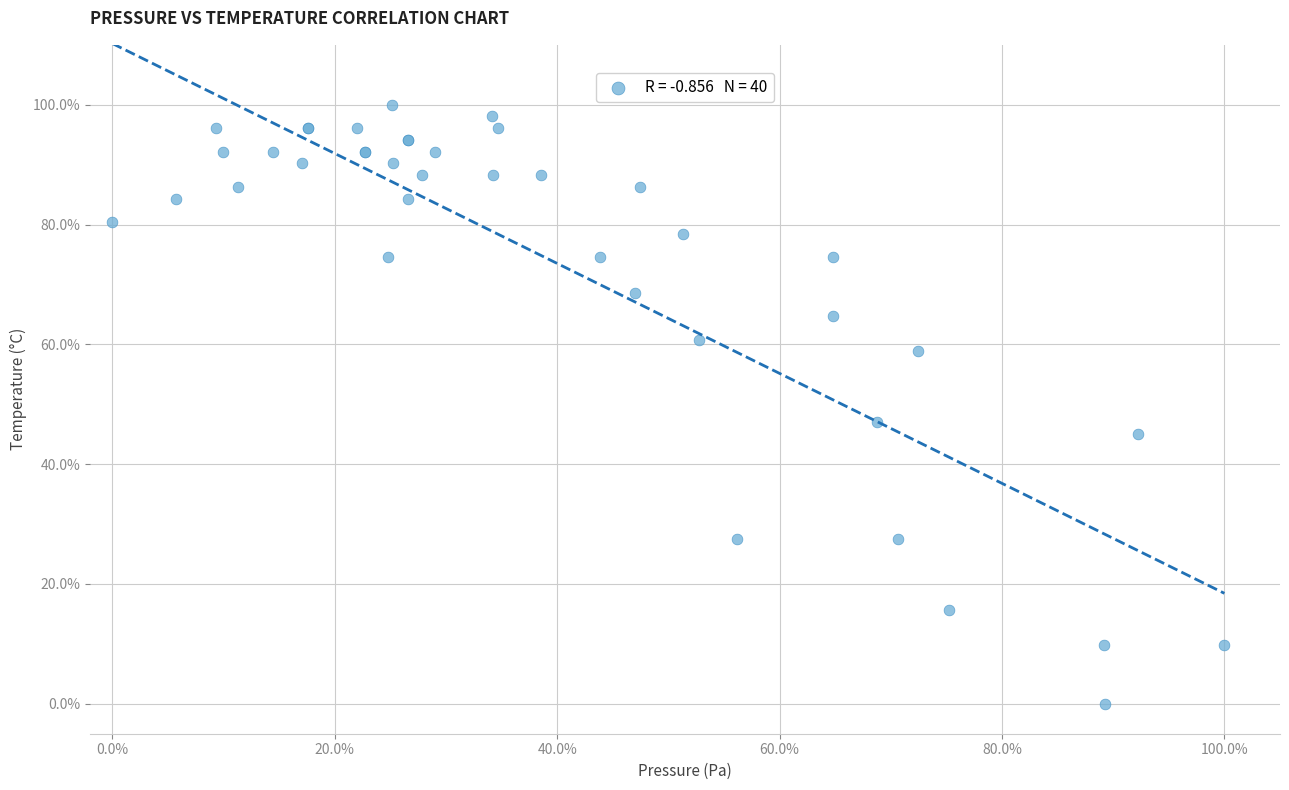

What Y value in the scatter plot is closest to 50?

47.1